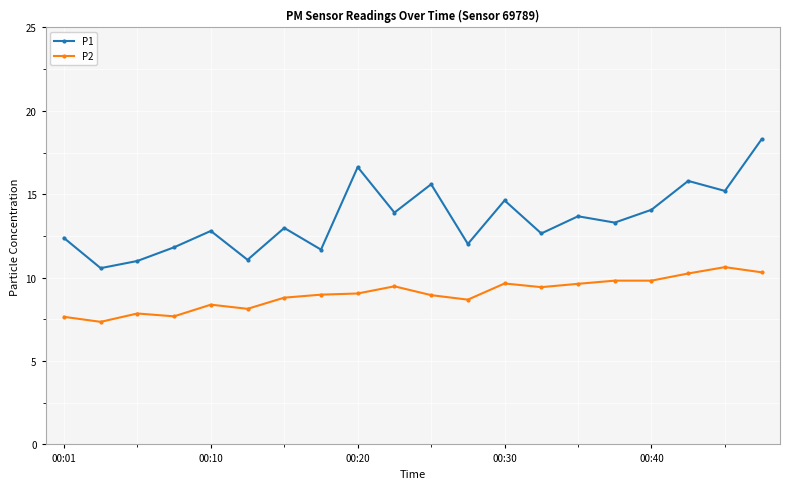

Which series has the widest spread of values?

P1